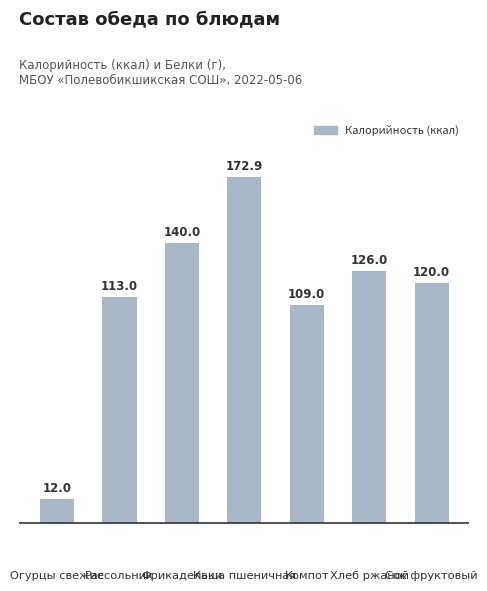

Where does the data first go above 120?

Фрикадельки